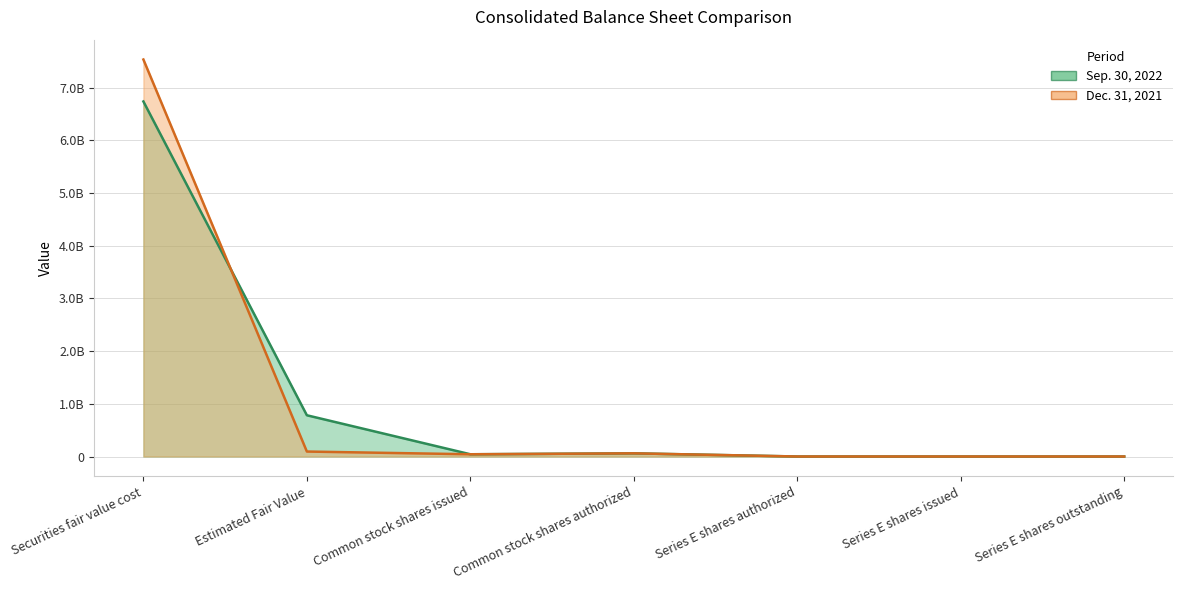

Between Common stock shares issued and Series E shares authorized, which series saw the biggest shift?

Sep. 30, 2022